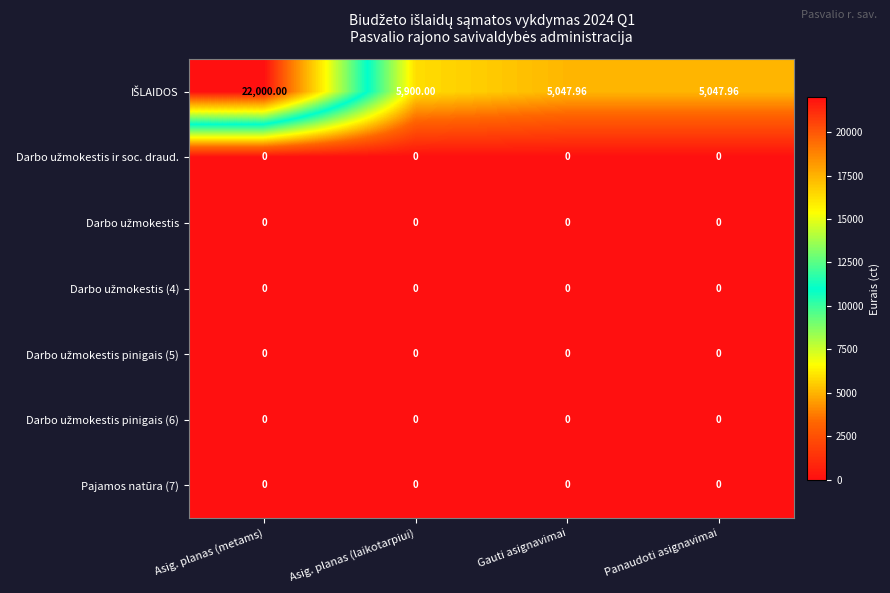

At which category is the sum across all series the highest?

Asig. planas (metams)